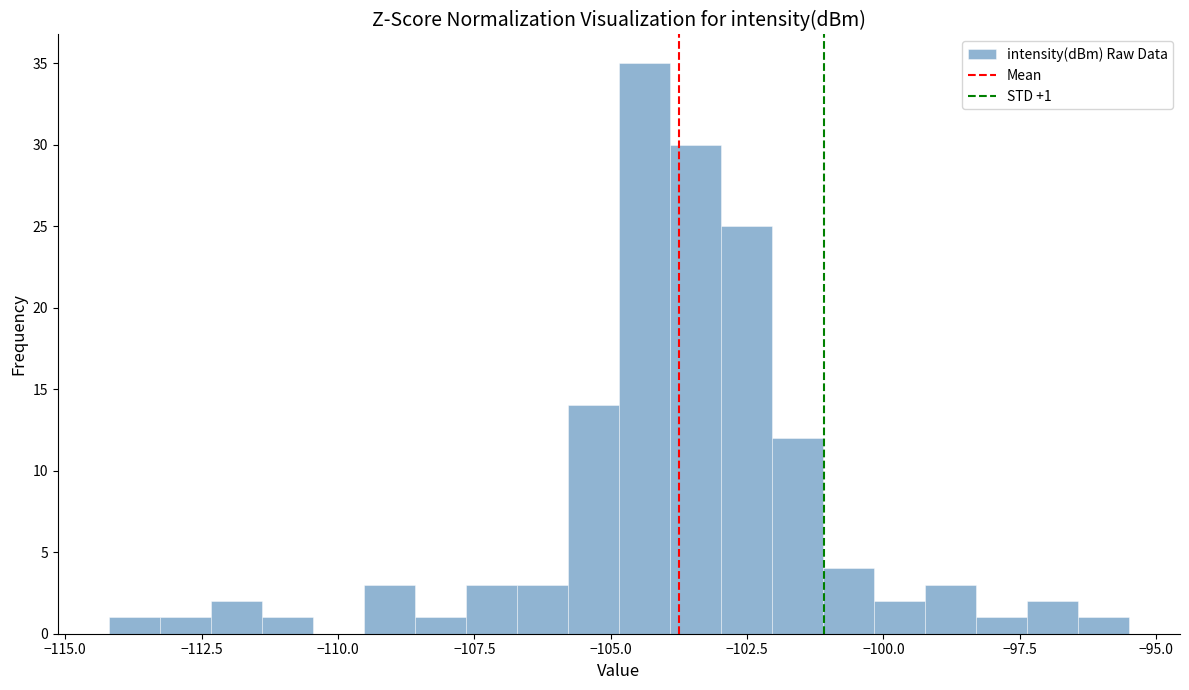

Around what value on the x-axis is the tallest bar? Give the approximate position of its centre, as read against the axis.

-104.5